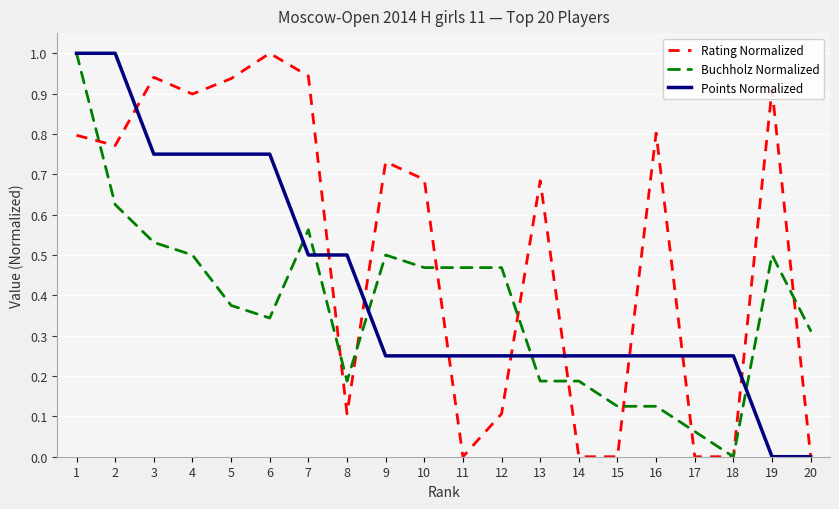

Between 16 and 18, which series saw the biggest shift?

Rating Normalized